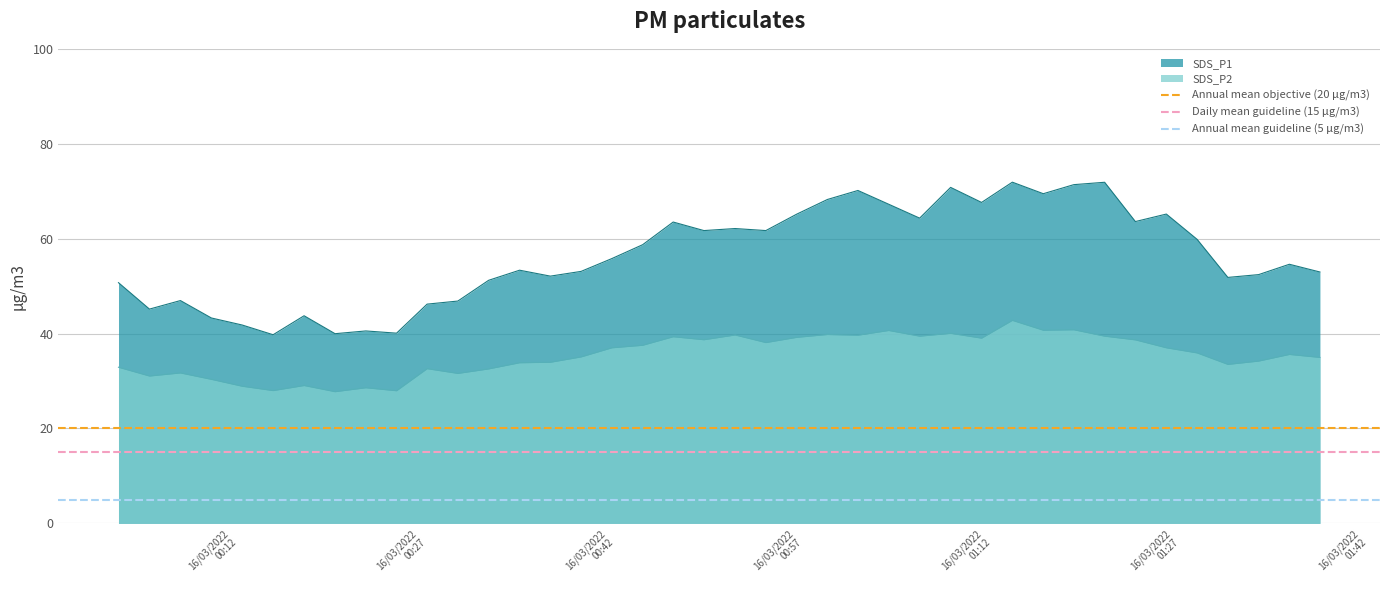

True or false: SDS_P2 and SDS_P1 intersect in this chart.

False